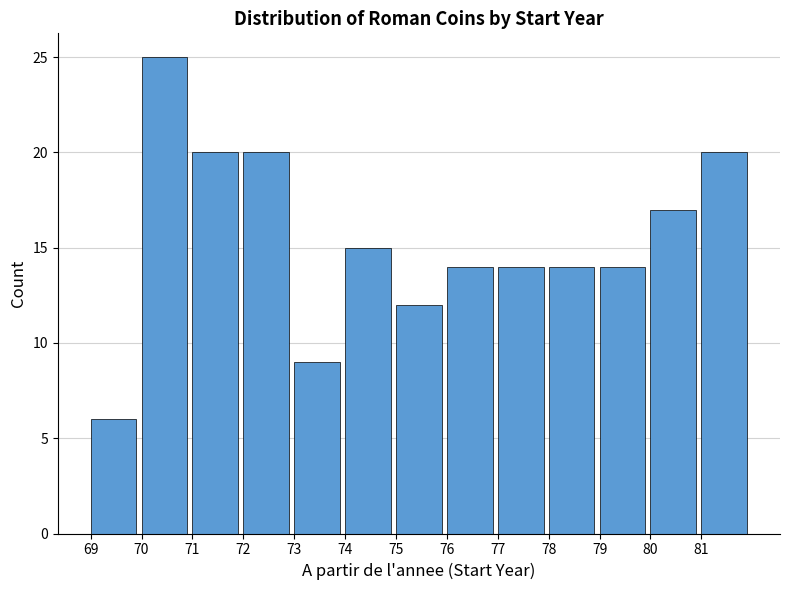

Reading left to right, what are all the values shown in this chart?

6	25	20	20	9	15	12	14	14	14	14	17	20